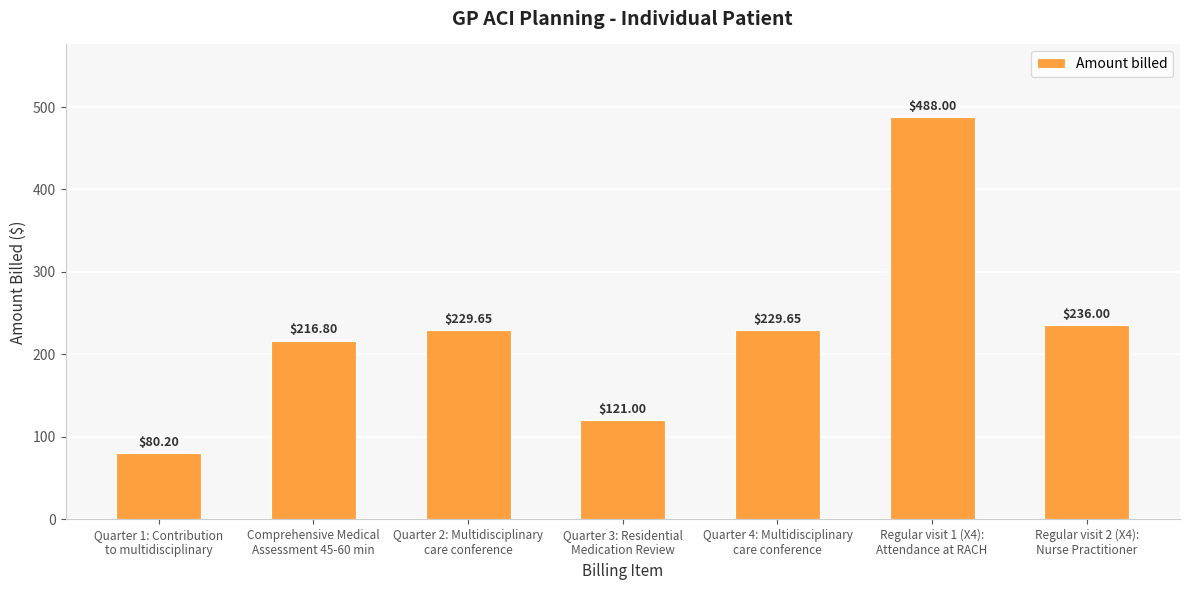

What is the difference between the maximum and minimum values?

407.8